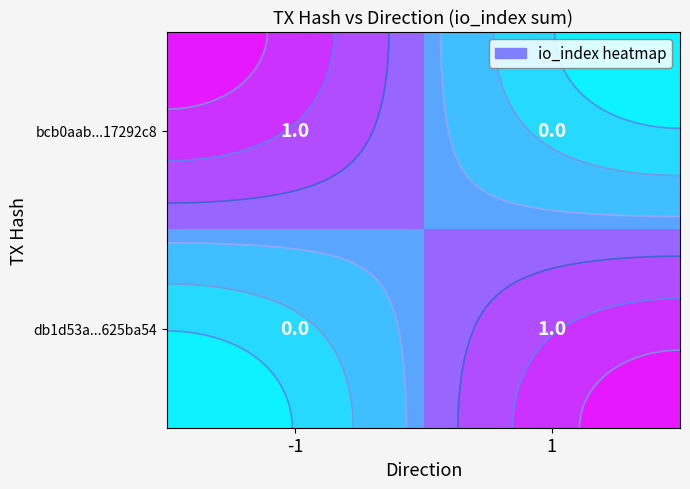

Rank the categories by db1d53a...625ba54 value from highest to lowest.

1, -1